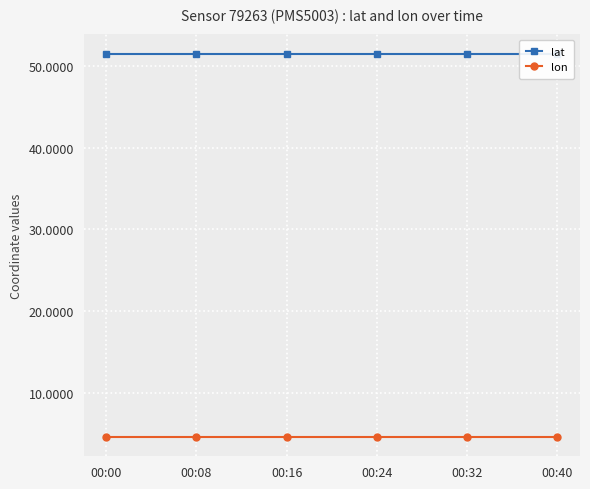

The value of lon at 00:00 is 1.4. True or false?

False